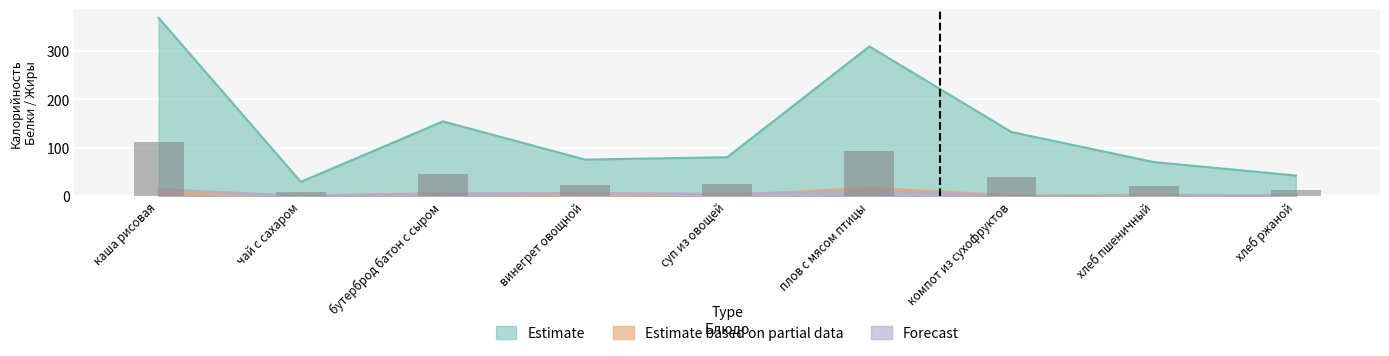

What is the sum of the Estimate values at хлеб ржаной and хлеб пшеничный?

33.6